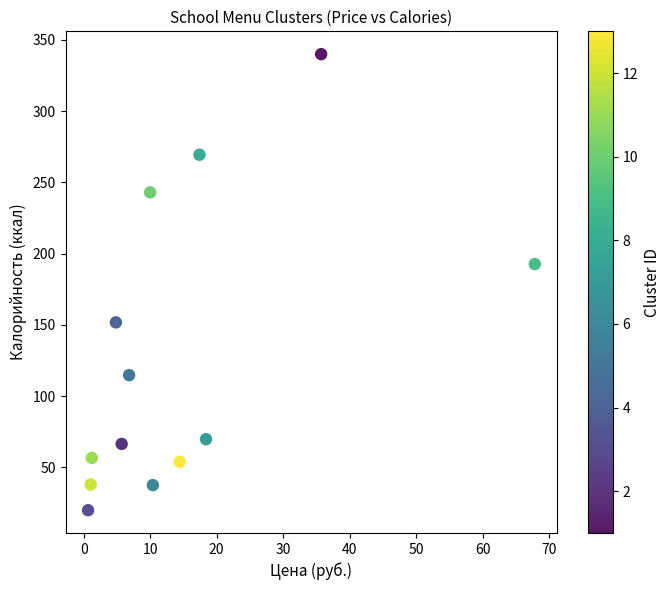

What Y value in the scatter plot is closest to 180?

192.7